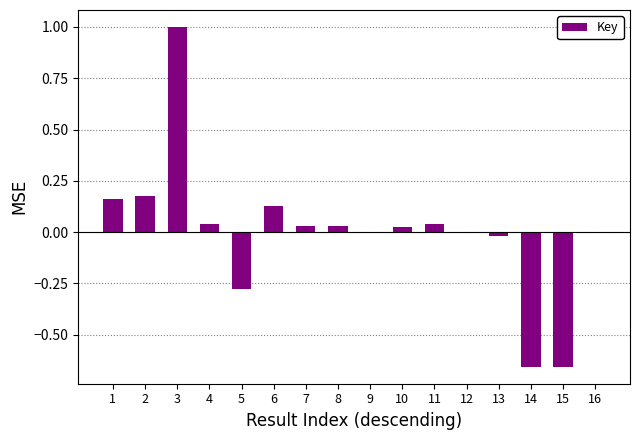

Which category has the highest value across all series?

3